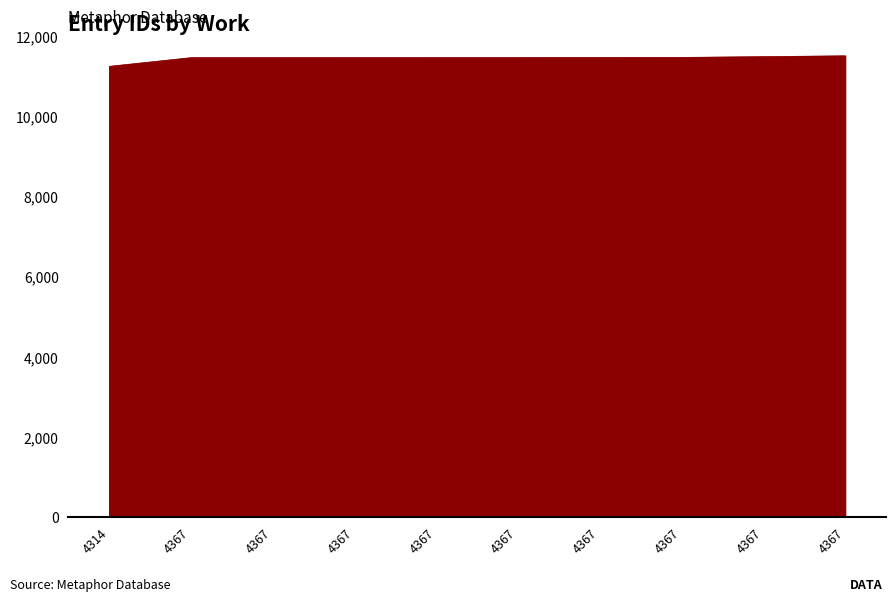

True or false: the data has more than 0 interior local peaks.

False